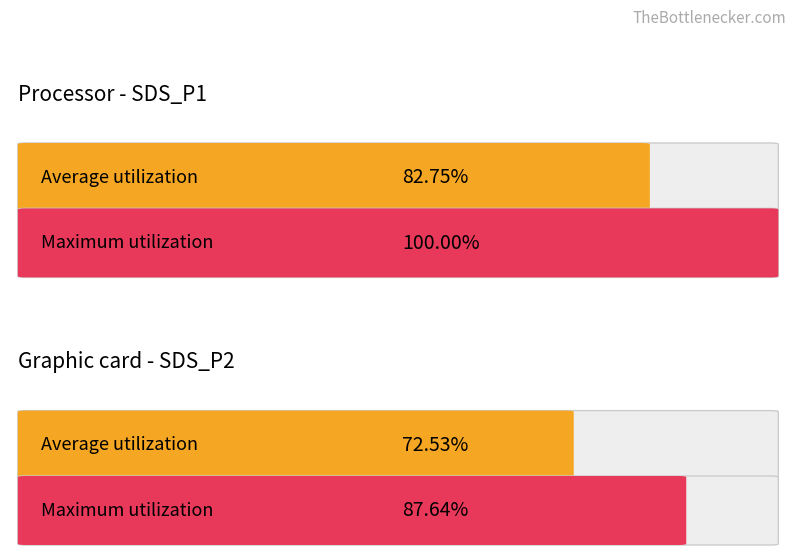

Does the chart contain stacked bars?

No